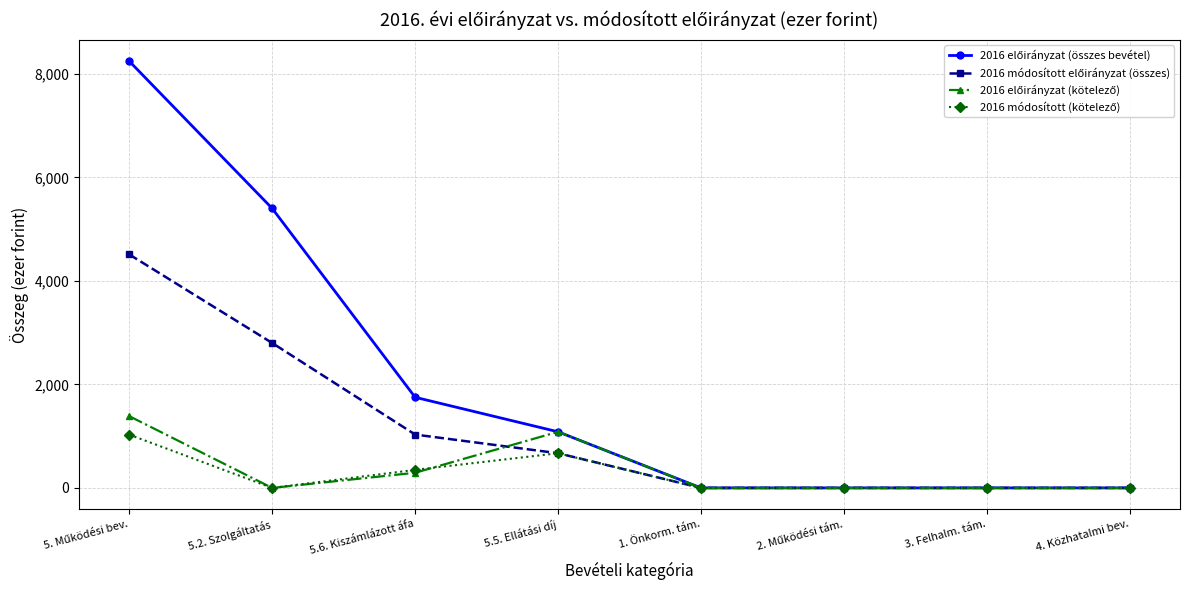

Is this an area chart (filled region under the line)?

No